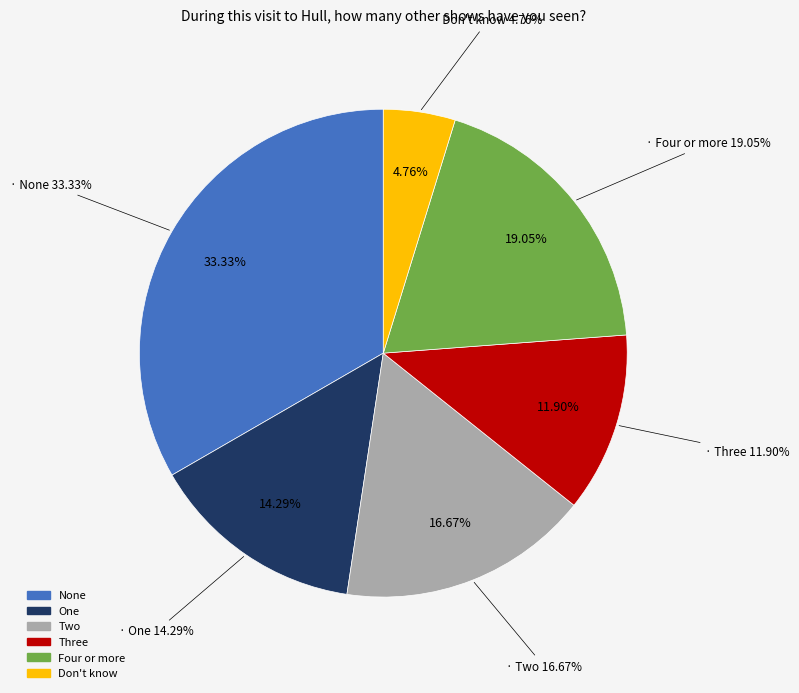

Does Three represent more than half of the total?

No